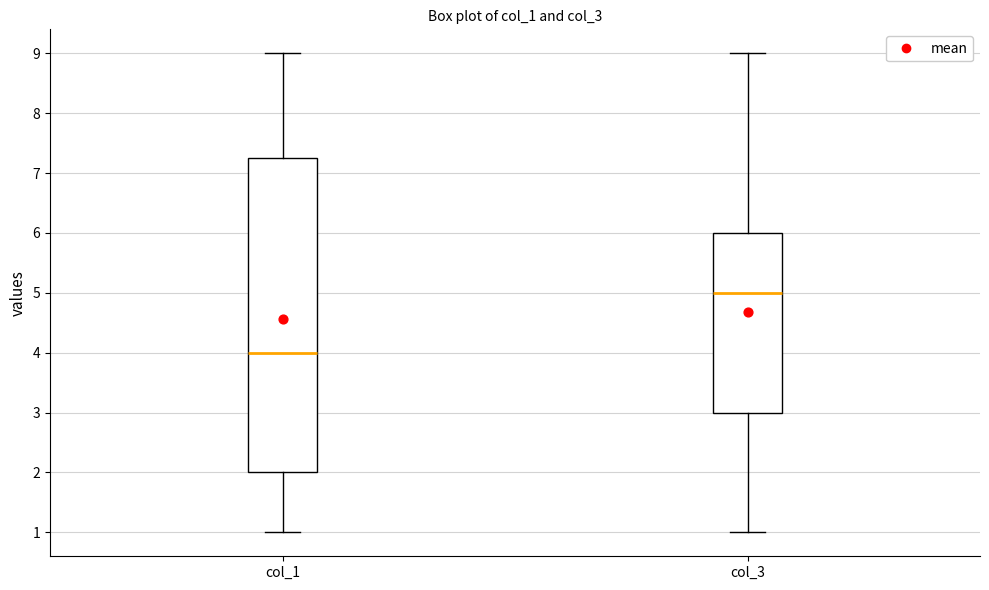

Where does the upper whisker of the box for col_3 end on the y-axis? The values are not printed on the chart, so give them approximately, as read against the axis.

9.0